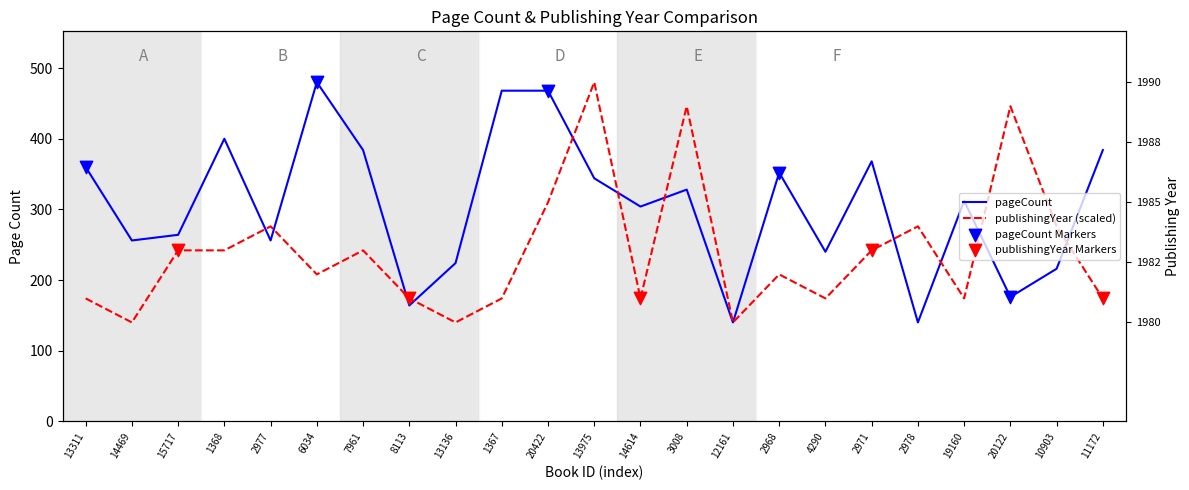

Which series reaches the maximum Y coordinate?

pageCount